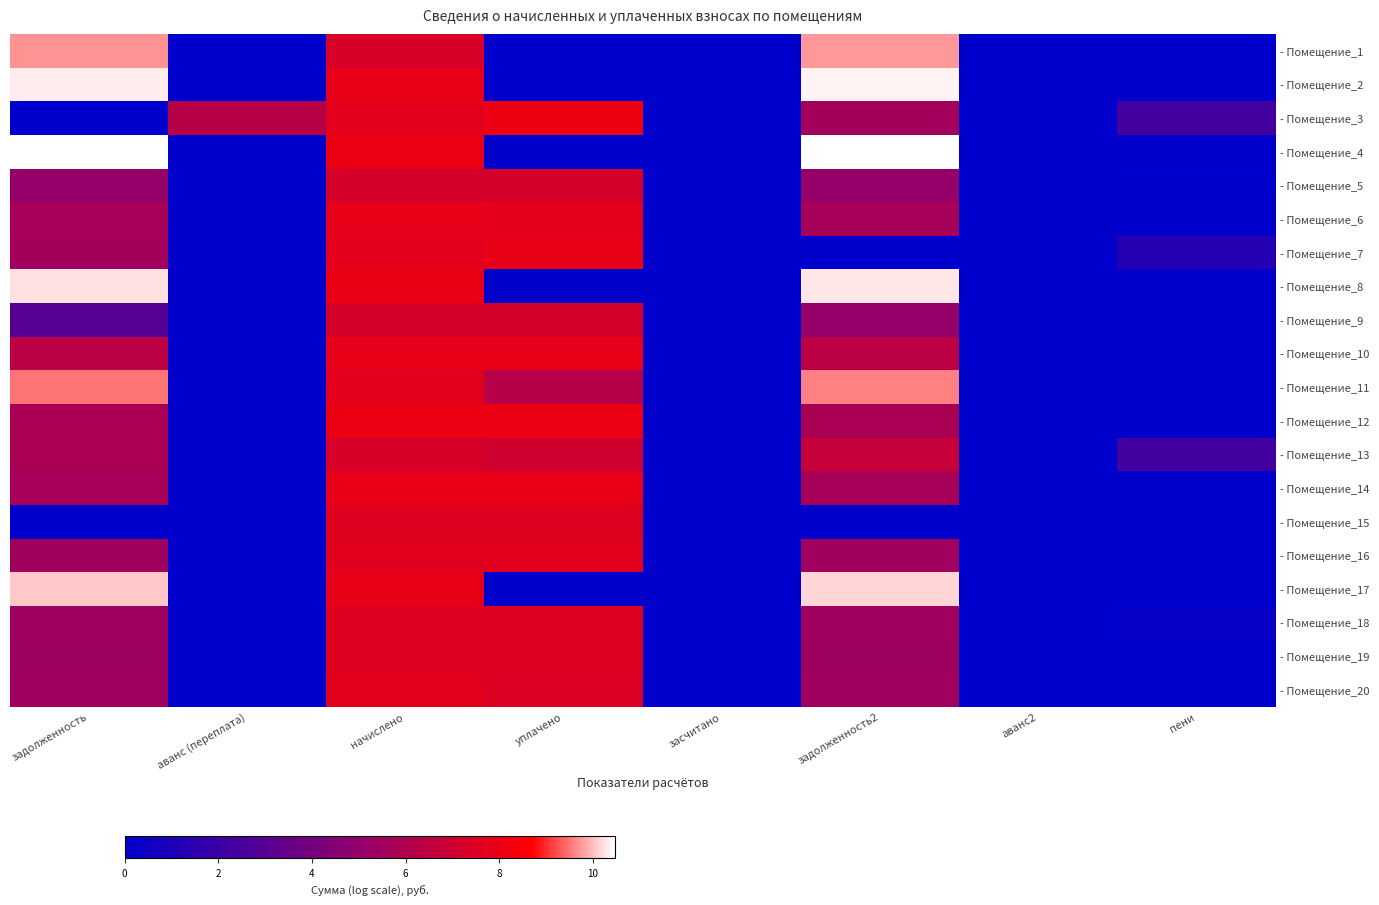

Which has a higher value, начислено or пени?

начислено